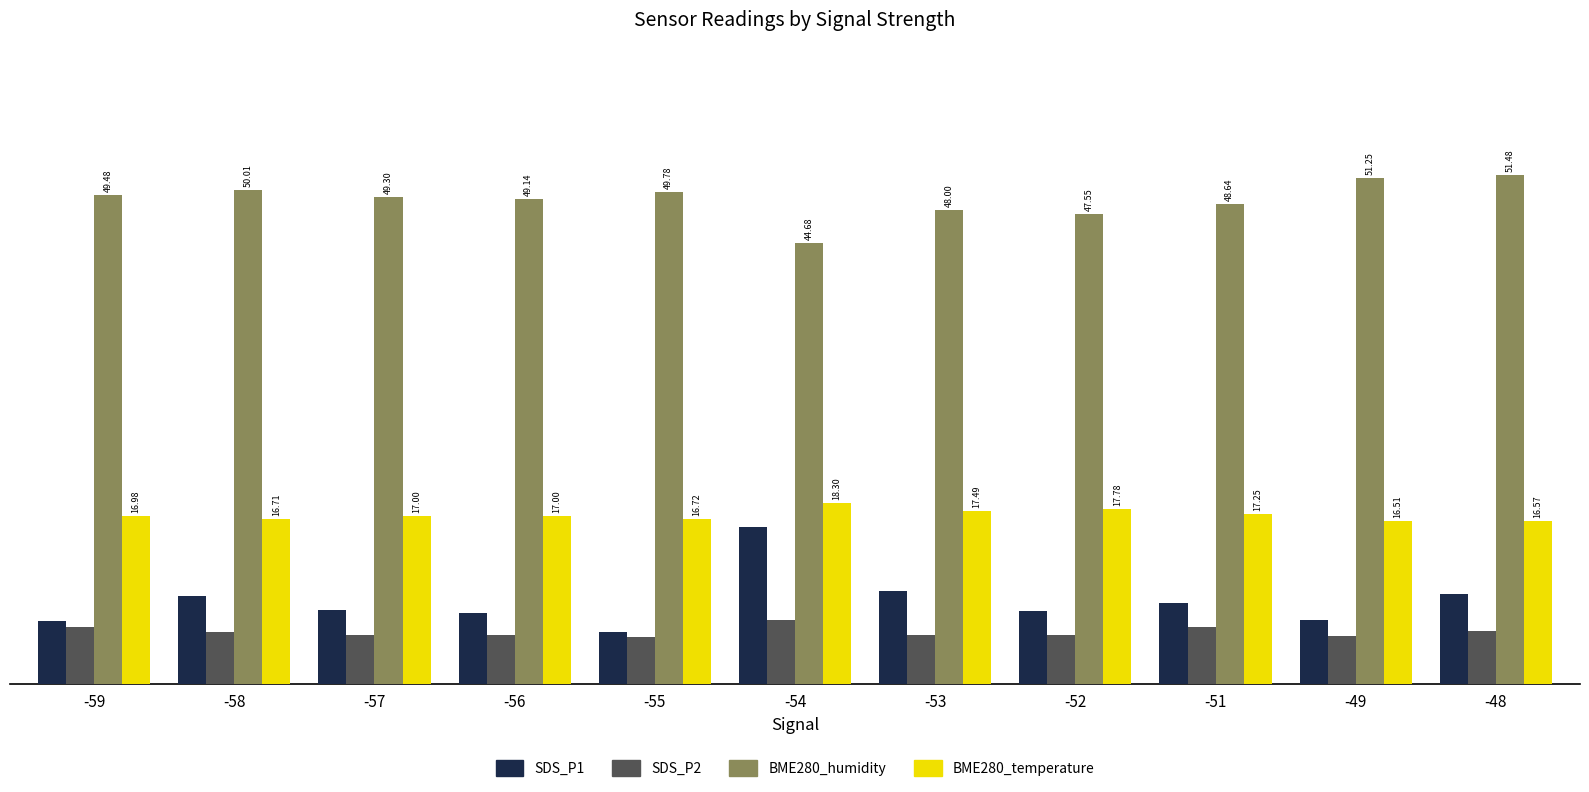

At -55, list the series in order from largest to smallest.

BME280_humidity, BME280_temperature, SDS_P1, SDS_P2